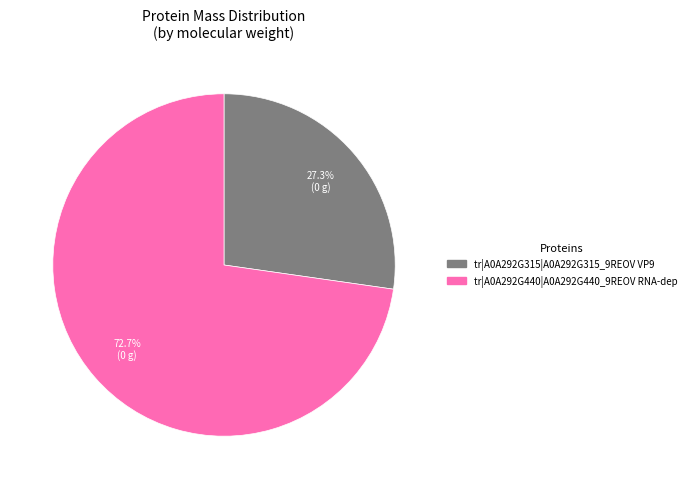

Is there a majority slice in this chart?

Yes